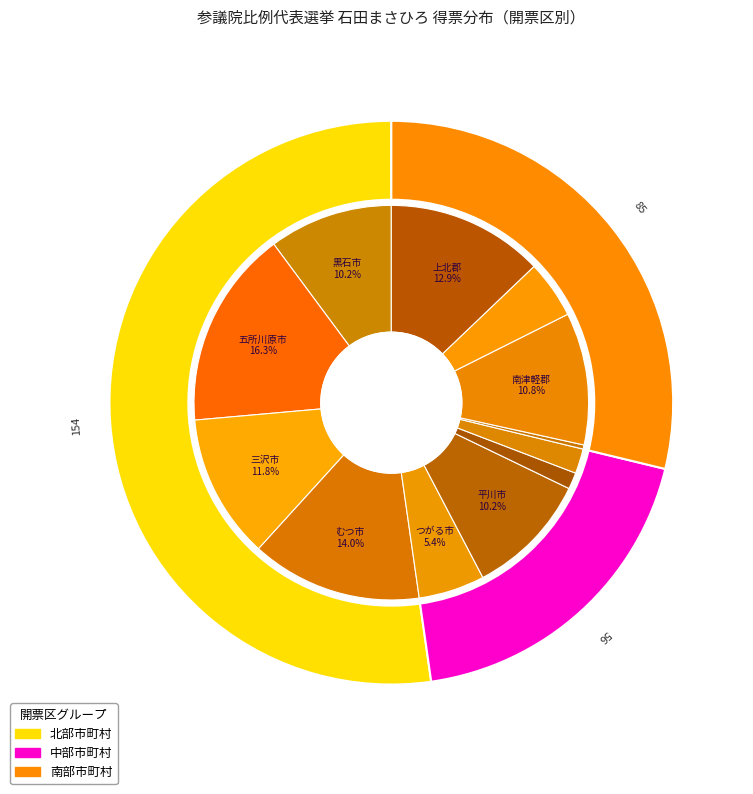

Approximately how many times larger is the value at 中津軽郡 compared to つがる市?

0.1